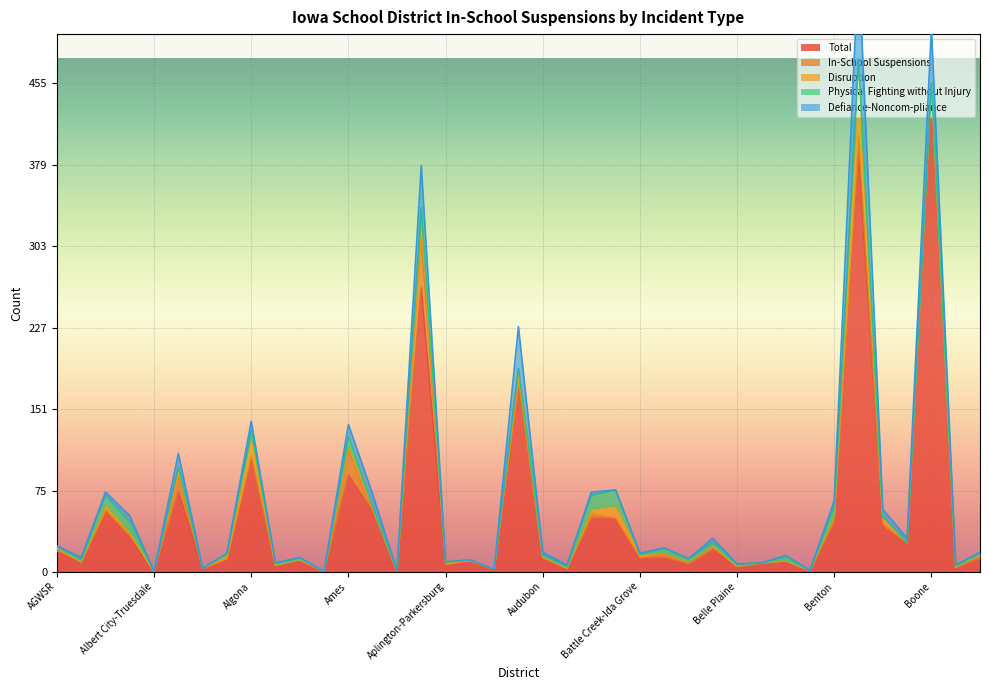

Reading left to right, transcribe all the data shown in this chart.

Total: AGWSR=19	Adair-Casey=9	Adel DeSoto Minburn=56	Akron Westfield=32	Albert City-Truesdale=0	Albia=75	Alburnett=3	Alden=12	Algona=108	Allamakee=6	North Butler=11	Alta=0	Ames=90	Anamosa=56	Andrew=1	Ankeny=265	Aplington-Parkersburg=6	North Union=10	Ar-We-Va=1	Atlantic=174	Audubon=13	Aurelia=3	AHSTW=50	Ballard=50	Battle Creek-Ida Grove=13	Baxter=13	BCLUW=7	Bedford=21	Belle Plaine=5	Bellevue=8	Belmond-Klemme=10	Bennett=1	Benton=46	Bettendorf=391	Eddyville-Blakesburg=42	Bondurant-Farrar=26	Boone=455	Boyden-Hull=4	West Hancock=12
In-School Suspensions: AGWSR=2	Adair-Casey=0	Adel DeSoto Minburn=2	Akron Westfield=3	Albert City-Truesdale=0	Albia=14	Alburnett=0	Alden=0	Algona=0	Allamakee=0	North Butler=0	Alta=0	Ames=24	Anamosa=1	Andrew=0	Ankeny=46	Aplington-Parkersburg=1	North Union=0	Ar-We-Va=1	Atlantic=3	Audubon=0	Aurelia=0	AHSTW=4	Ballard=0	Battle Creek-Ida Grove=0	Baxter=4	BCLUW=2	Bedford=2	Belle Plaine=0	Bellevue=0	Belmond-Klemme=0	Bennett=0	Benton=4	Bettendorf=15	Eddyville-Blakesburg=3	Bondurant-Farrar=1	Boone=0	Boyden-Hull=0	West Hancock=3
Disruption: AGWSR=1	Adair-Casey=0	Adel DeSoto Minburn=4	Akron Westfield=1	Albert City-Truesdale=0	Albia=8	Alburnett=0	Alden=3	Algona=17	Allamakee=0	North Butler=0	Alta=0	Ames=3	Anamosa=2	Andrew=0	Ankeny=17	Aplington-Parkersburg=2	North Union=1	Ar-We-Va=0	Atlantic=11	Audubon=1	Aurelia=0	AHSTW=4	Ballard=11	Battle Creek-Ida Grove=3	Baxter=0	BCLUW=0	Bedford=1	Belle Plaine=0	Bellevue=0	Belmond-Klemme=0	Bennett=0	Benton=2	Bettendorf=51	Eddyville-Blakesburg=6	Bondurant-Farrar=0	Boone=0	Boyden-Hull=0	West Hancock=1
Physical Fighting without Injury: AGWSR=1	Adair-Casey=3	Adel DeSoto Minburn=9	Akron Westfield=10	Albert City-Truesdale=0	Albia=0	Alburnett=0	Alden=2	Algona=6	Allamakee=2	North Butler=2	Alta=0	Ames=9	Anamosa=1	Andrew=0	Ankeny=11	Aplington-Parkersburg=0	North Union=0	Ar-We-Va=0	Atlantic=1	Audubon=1	Aurelia=2	AHSTW=13	Ballard=15	Battle Creek-Ida Grove=0	Baxter=5	BCLUW=3	Bedford=3	Belle Plaine=2	Bellevue=0	Belmond-Klemme=4	Bennett=0	Benton=9	Bettendorf=20	Eddyville-Blakesburg=0	Bondurant-Farrar=0	Boone=0	Boyden-Hull=2	West Hancock=1
Defiance-Noncom-pliance: AGWSR=1	Adair-Casey=1	Adel DeSoto Minburn=3	Akron Westfield=6	Albert City-Truesdale=0	Albia=13	Alburnett=0	Alden=0	Algona=9	Allamakee=0	North Butler=0	Alta=0	Ames=11	Anamosa=12	Andrew=0	Ankeny=39	Aplington-Parkersburg=0	North Union=0	Ar-We-Va=0	Atlantic=39	Audubon=3	Aurelia=1	AHSTW=3	Ballard=0	Battle Creek-Ida Grove=1	Baxter=0	BCLUW=0	Bedford=4	Belle Plaine=0	Bellevue=0	Belmond-Klemme=1	Bennett=0	Benton=5	Bettendorf=90	Eddyville-Blakesburg=7	Bondurant-Farrar=4	Boone=51	Boyden-Hull=0	West Hancock=1